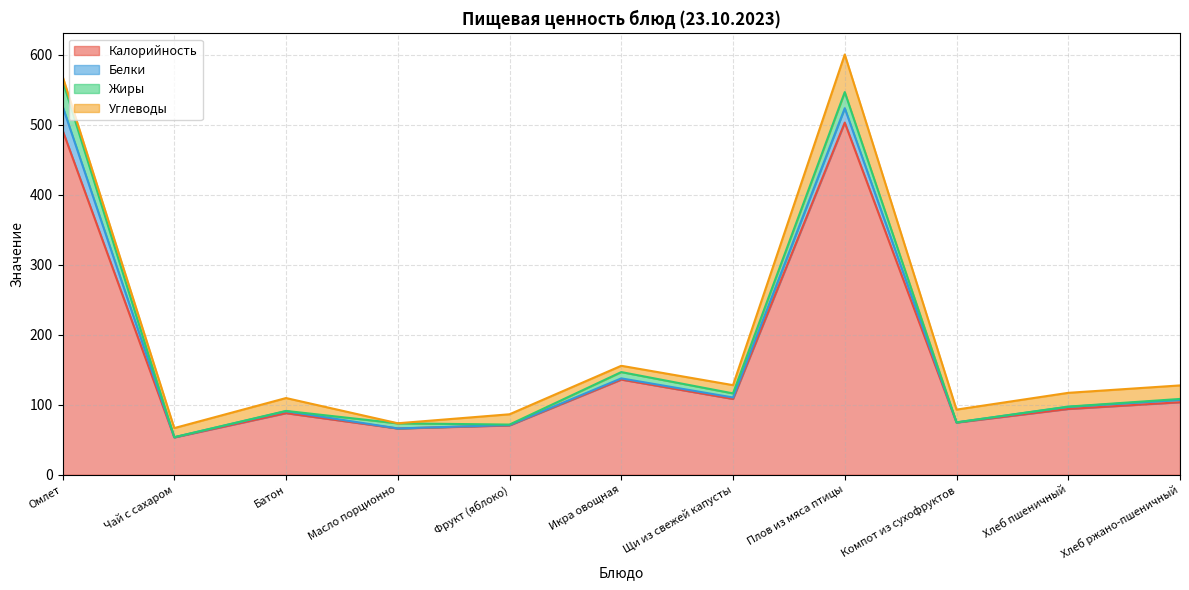

At which label is Калорийность closest to 278?

Икра овощная